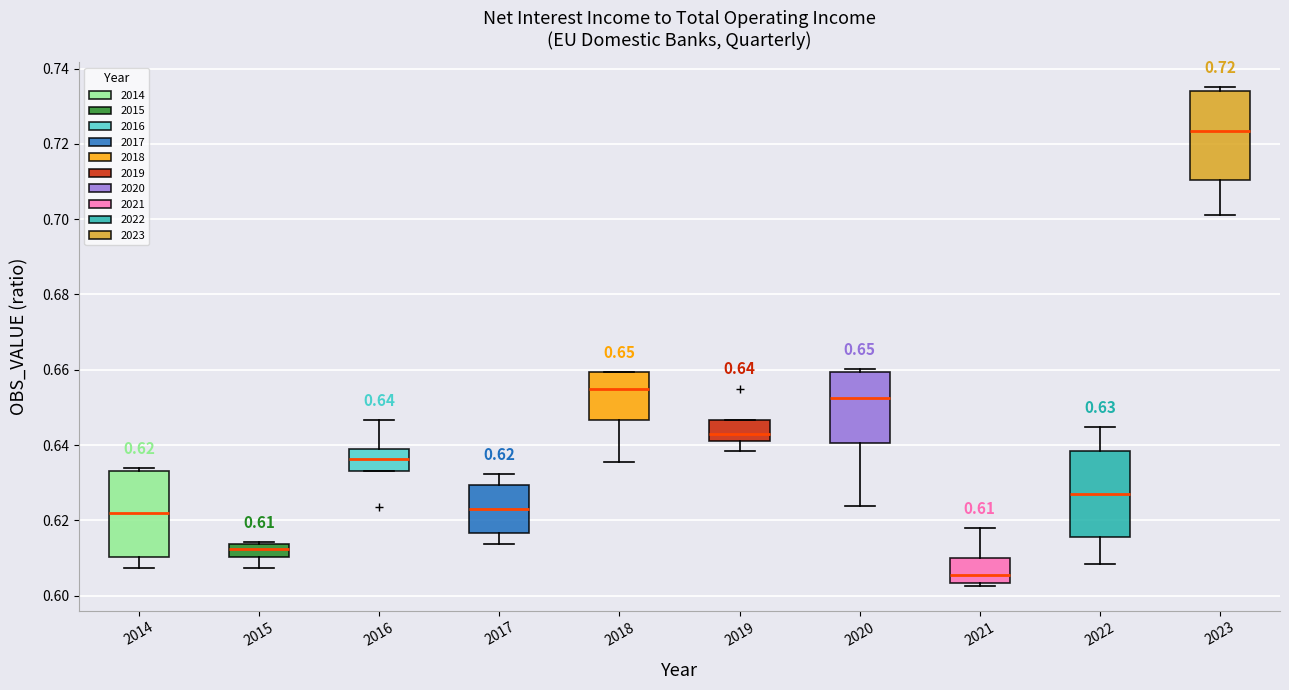

Which box has the highest median line?

2023